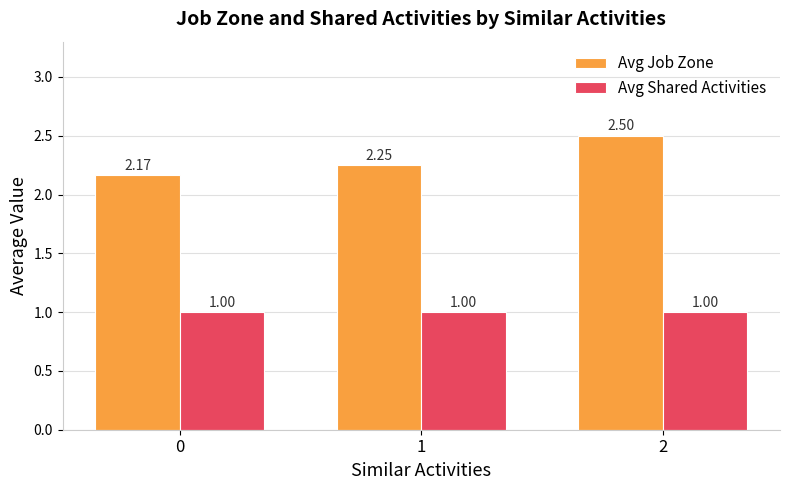

Which series has the largest range (max minus min)?

Avg Job Zone